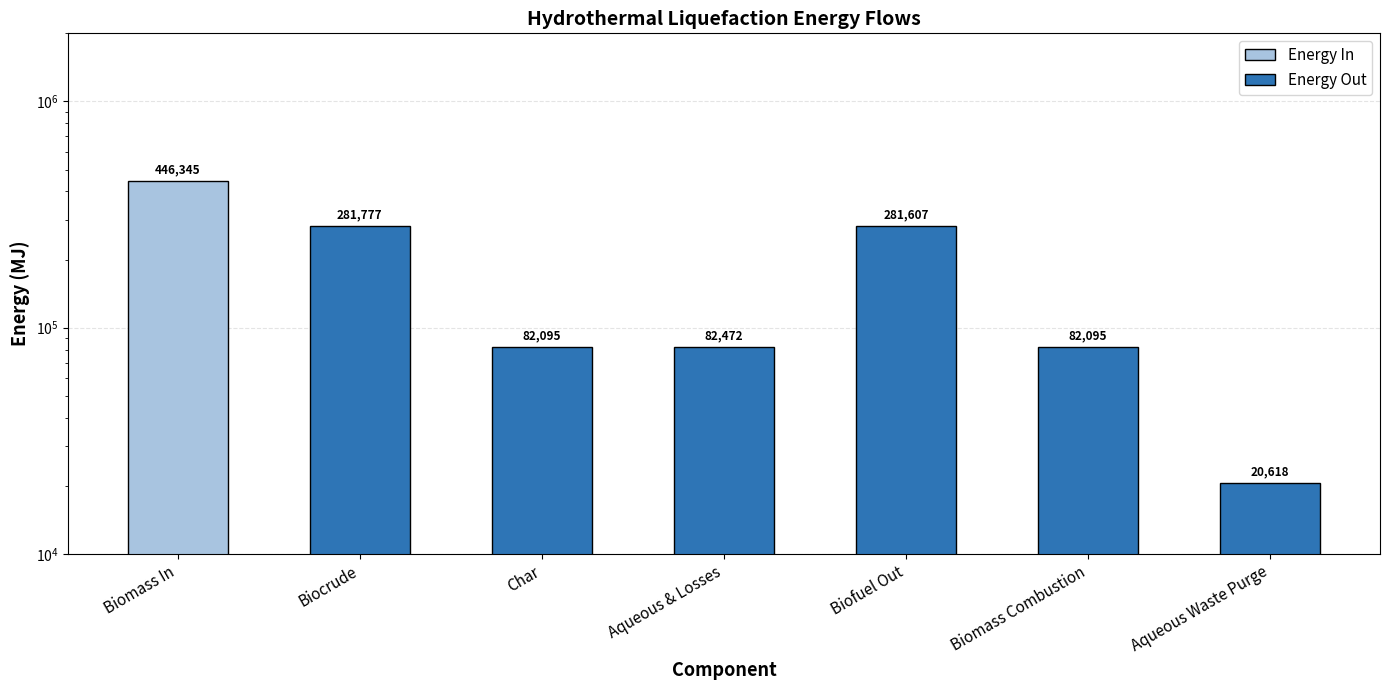

At which label does the data first exceed 82472?

Biocrude